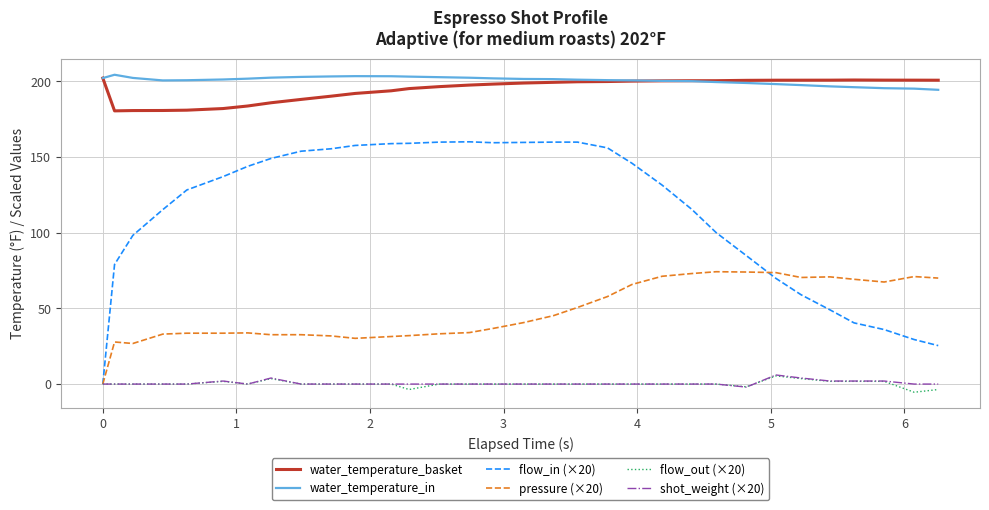

Which series has the widest spread of values?

flow_in (×20)